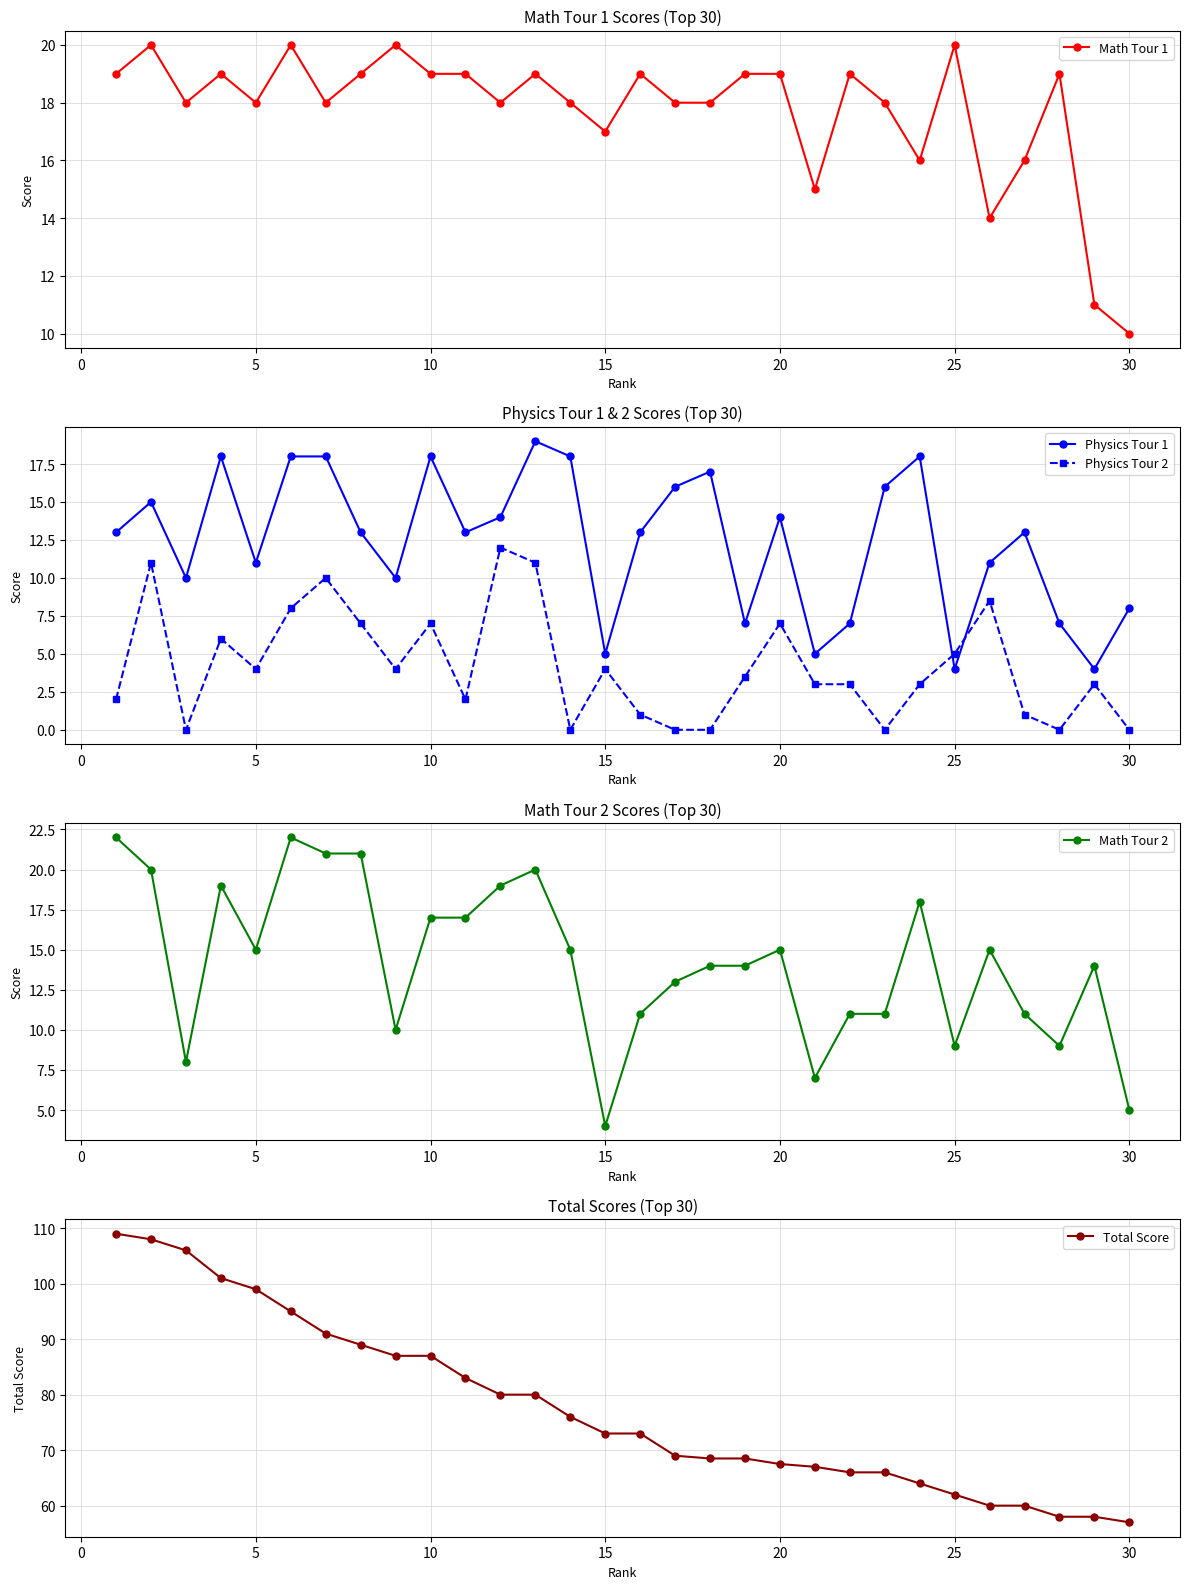

What is the lowest value of the Physics Tour 1 series?

4.0